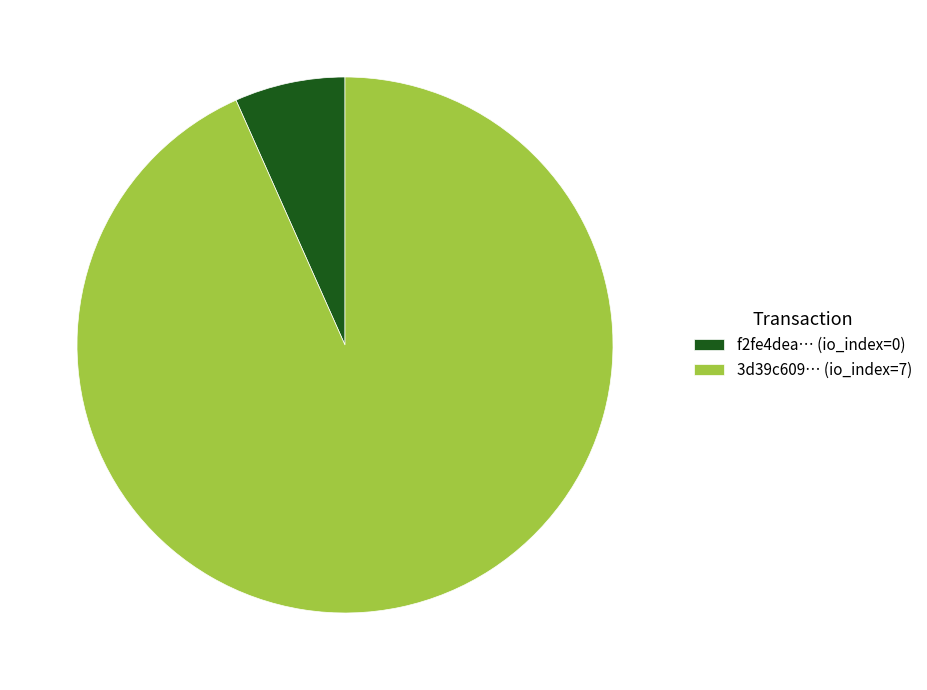

True or false: 3d39c609… (io_index=7) accounts for 93% of the total.

True